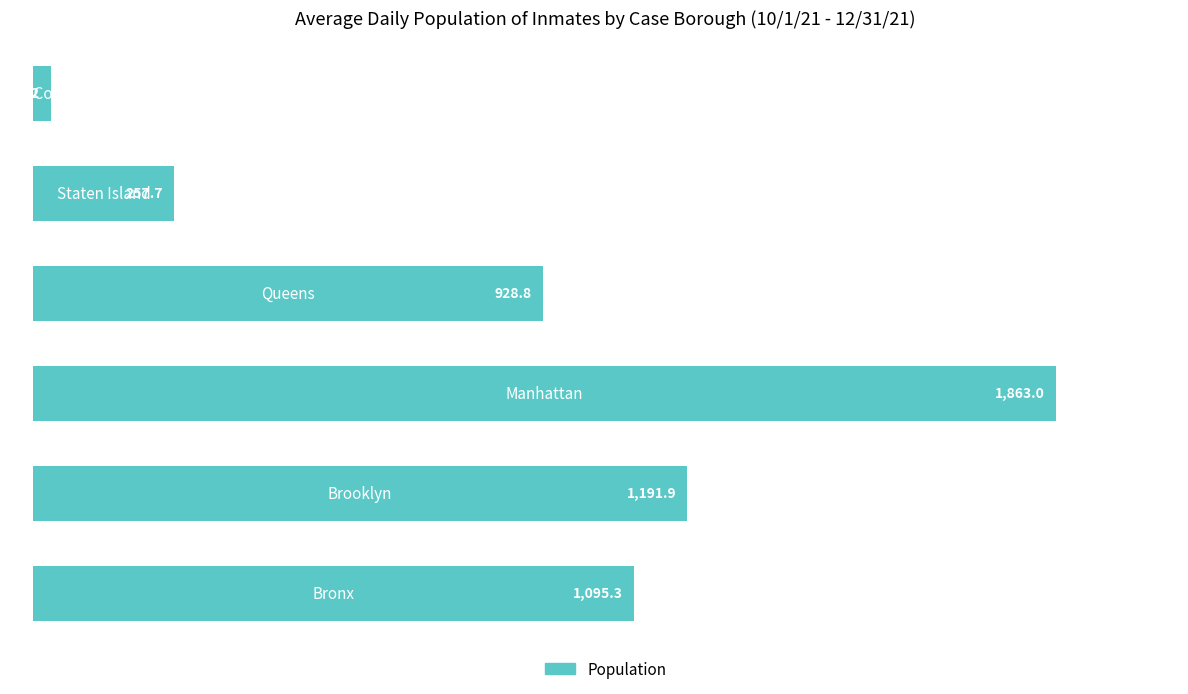

What is the maximum value shown in the chart?

1863.0